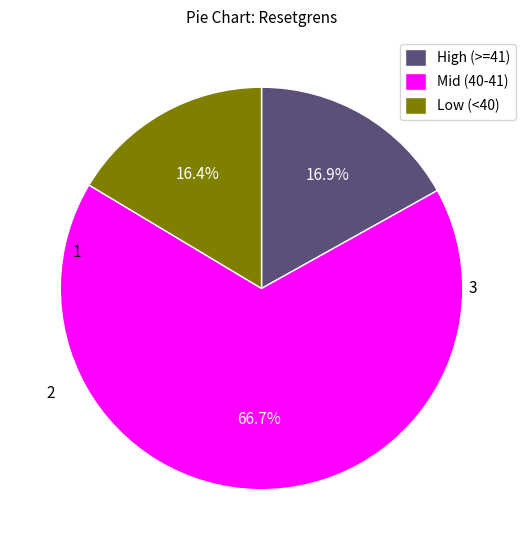

Rank the categories by value from highest to lowest.

Mid (40-41), High (>=41), Low (<40)